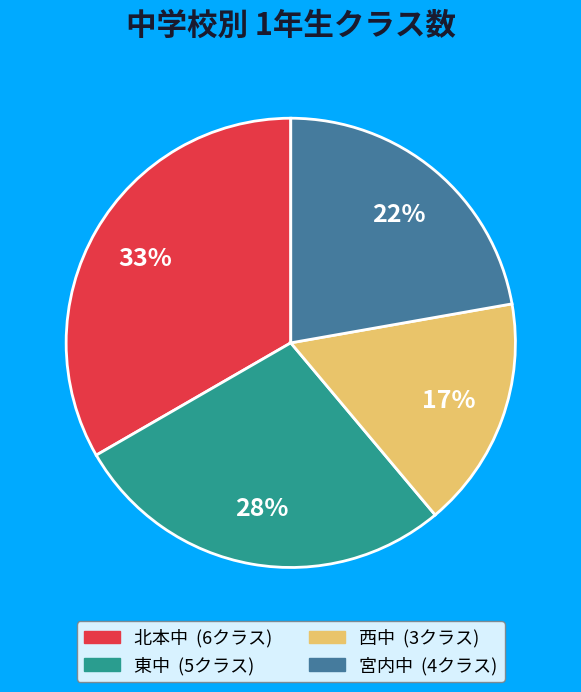

Which slice is the smallest?

西中